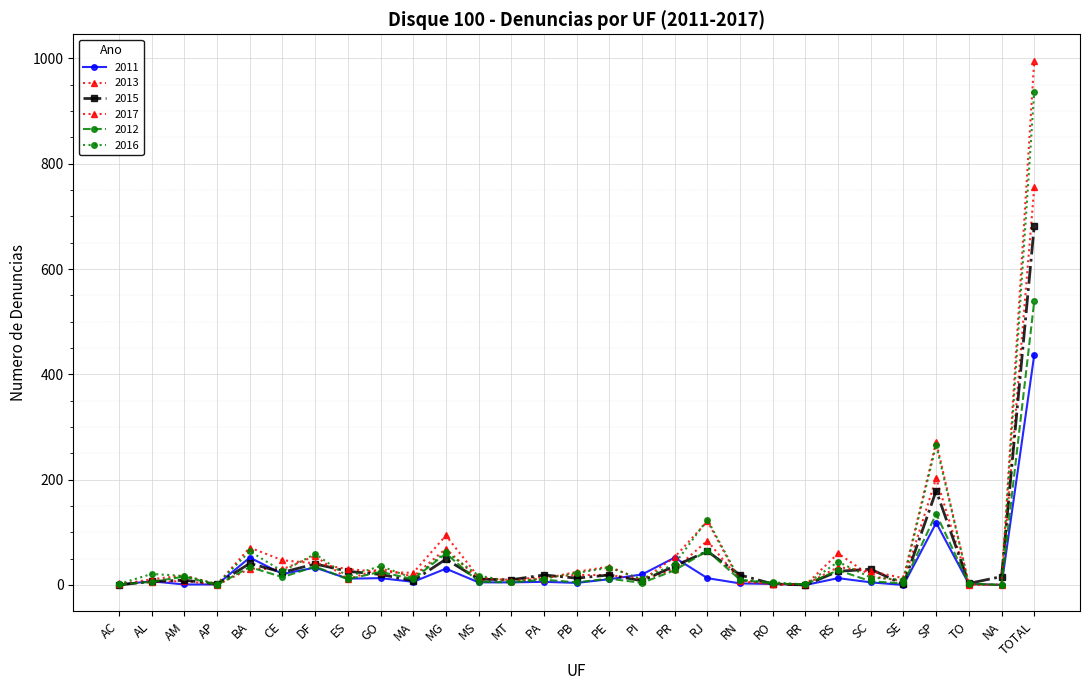

How many distinct data groups are displayed?

6